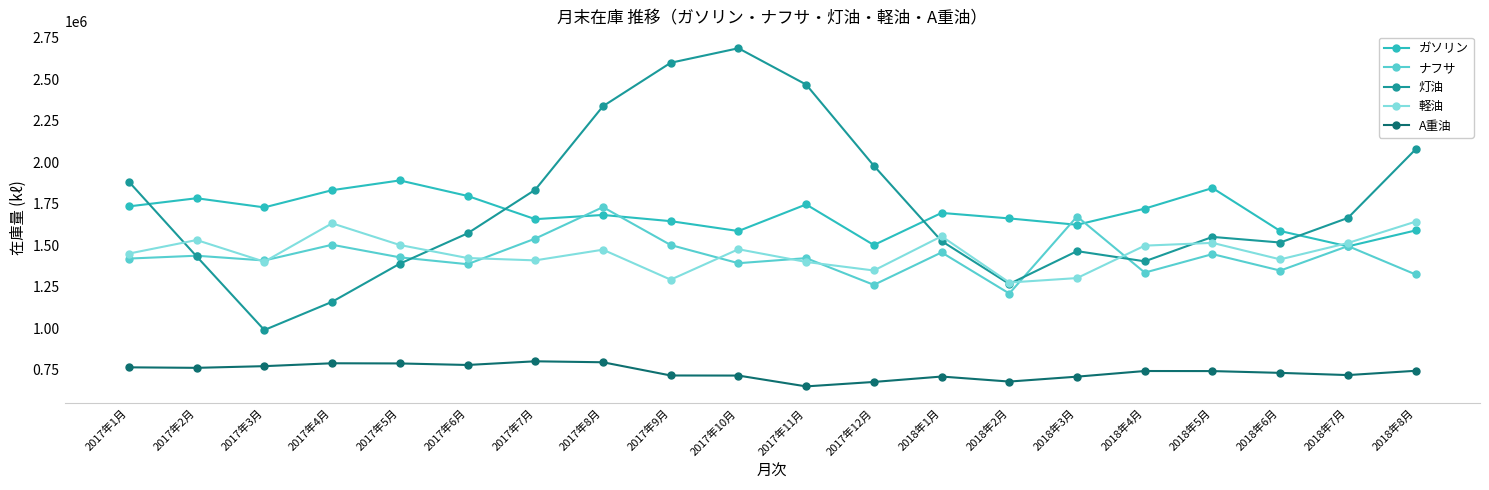

How many lines are shown in the chart?

5